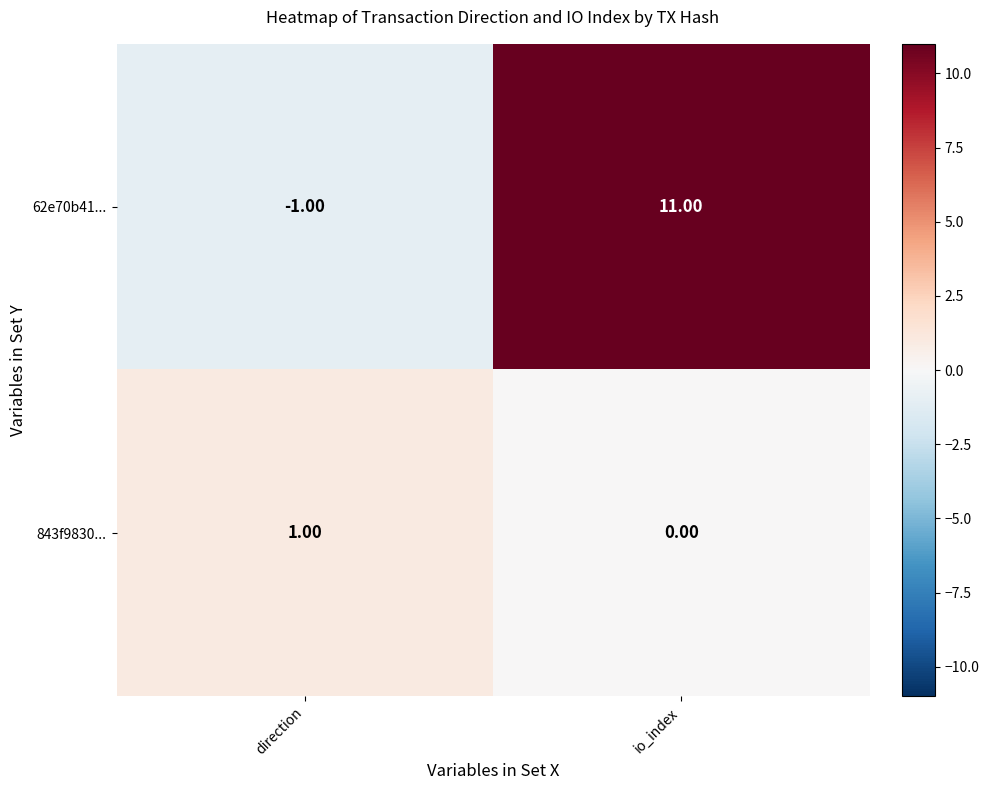

What is the difference between the maximum and minimum values in the 62e70b41... series?

12